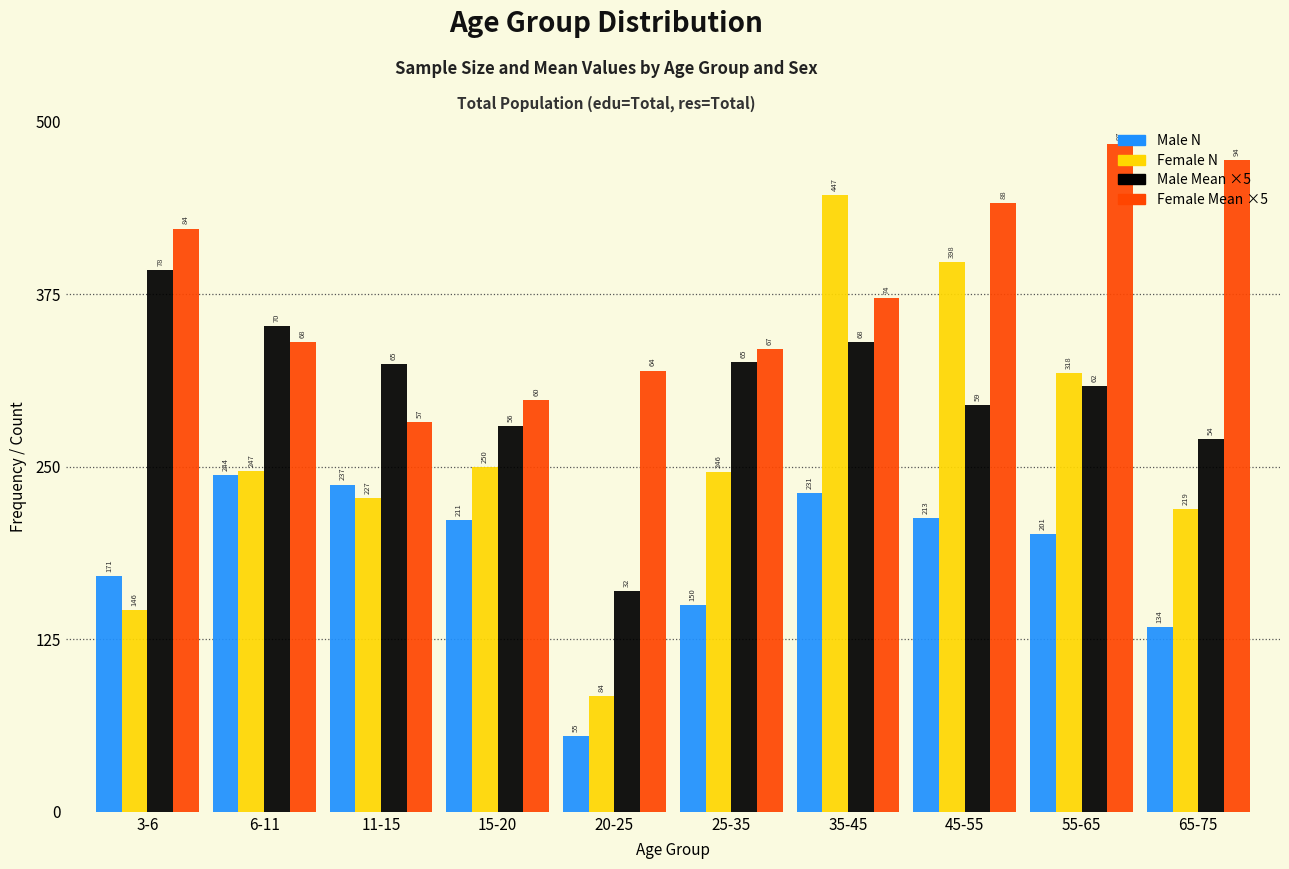

What is the difference between the highest and lowest values at 11-15?

97.0